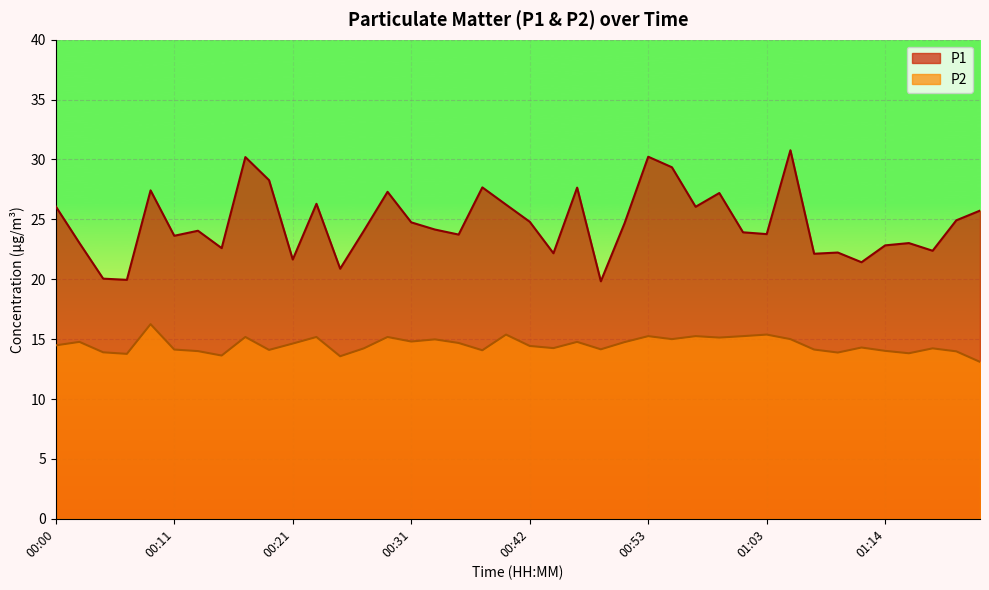

The value of P2 at 00:31 is 20.3. True or false?

False